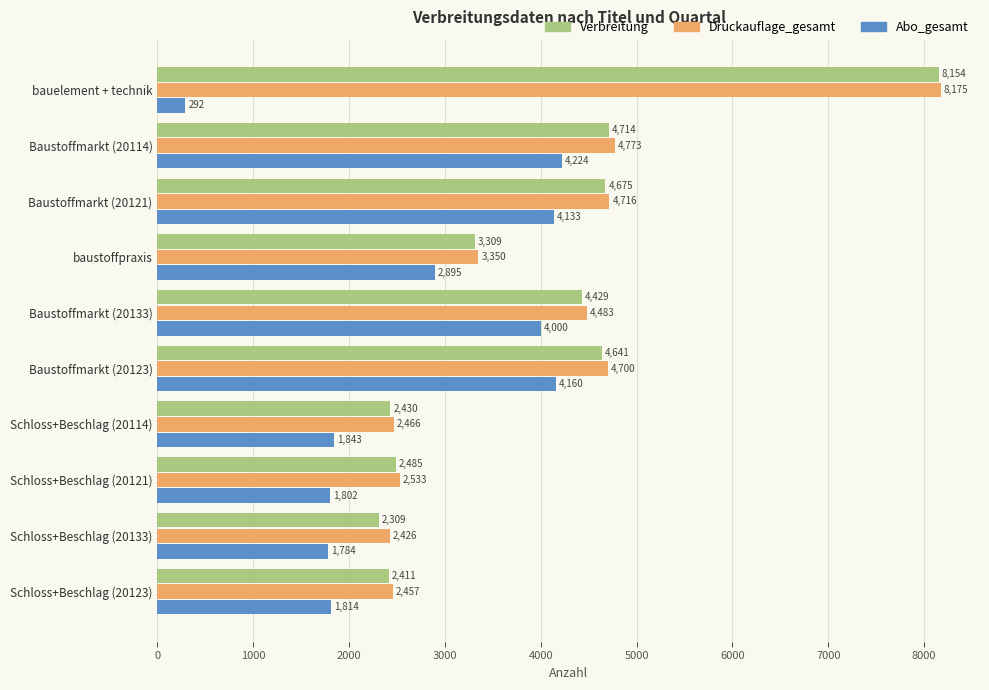

True or false: Abo_gesamt has a value of 900 at Baustoffmarkt (20121).

False